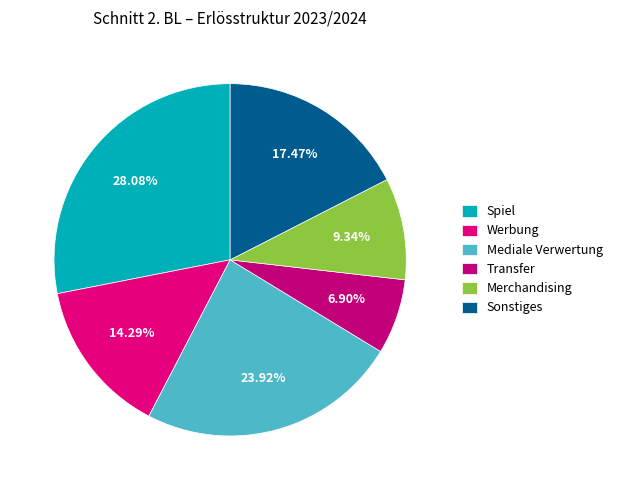

Rank the categories by value from lowest to highest.

Transfer, Merchandising, Werbung, Sonstiges, Mediale Verwertung, Spiel